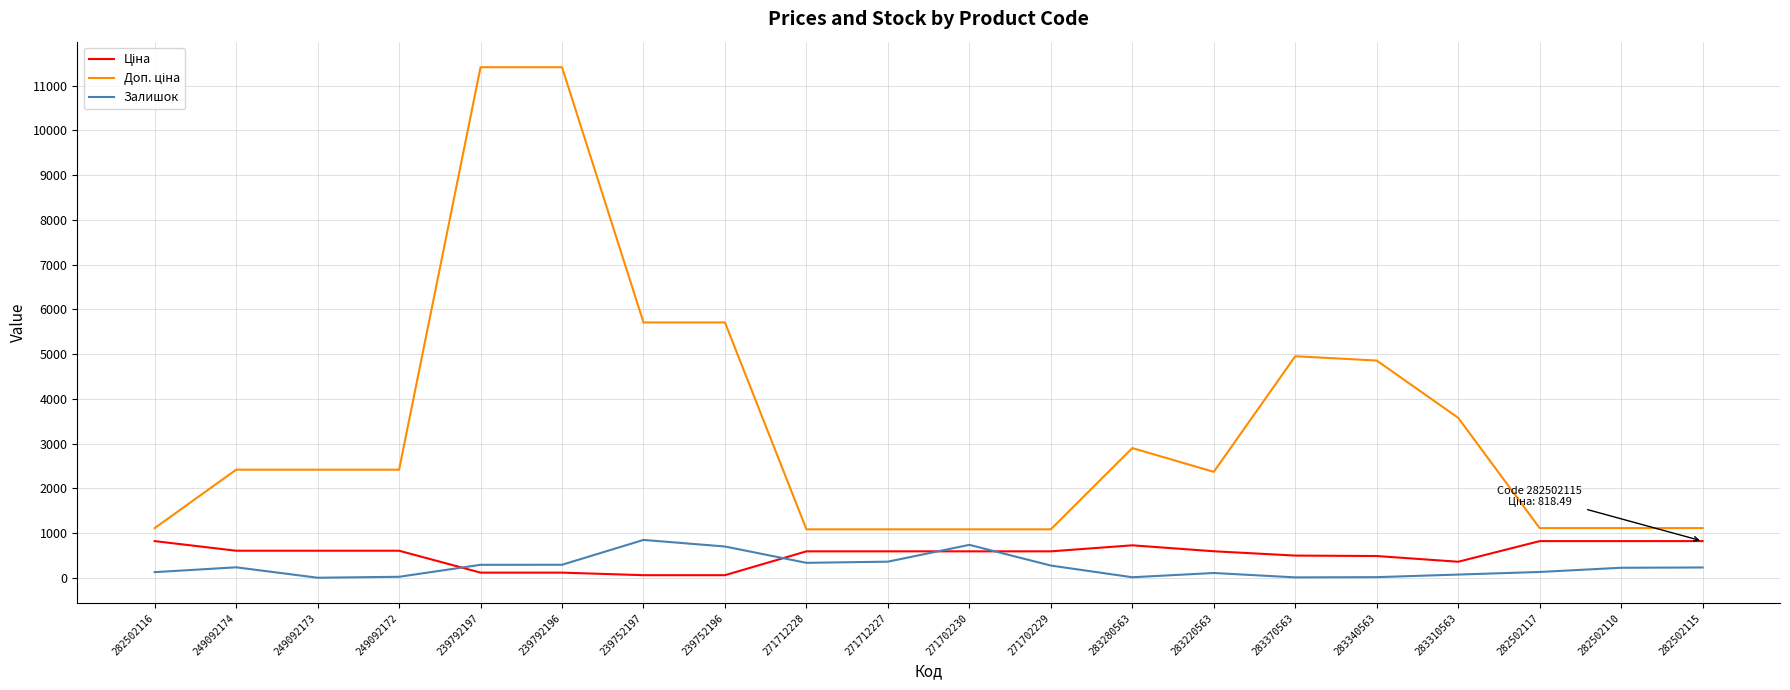

What is the maximum value shown in the chart?

11410.0